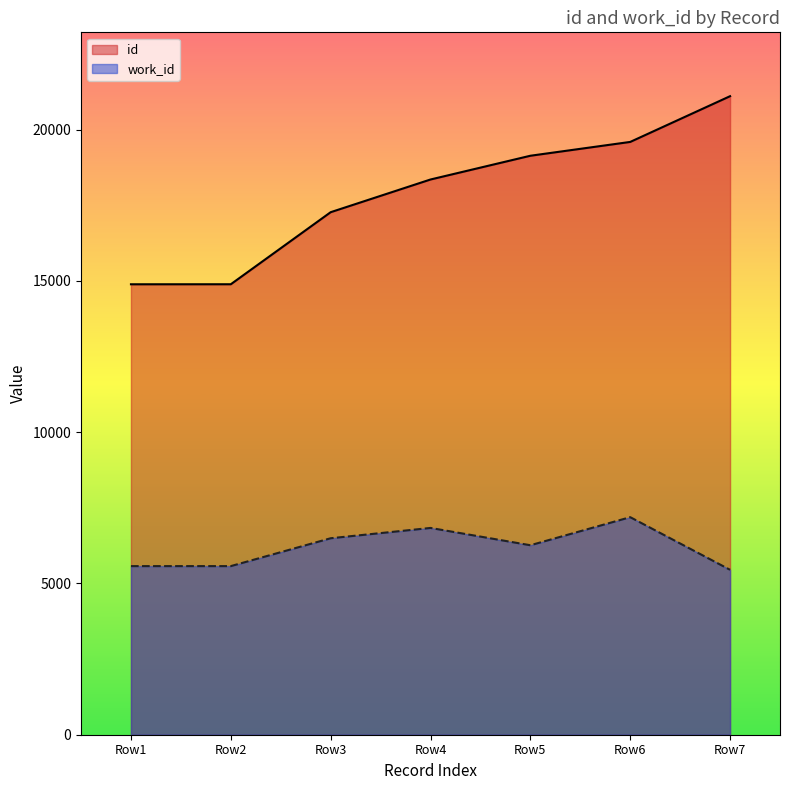

True or false: id and work_id cross at least once.

False